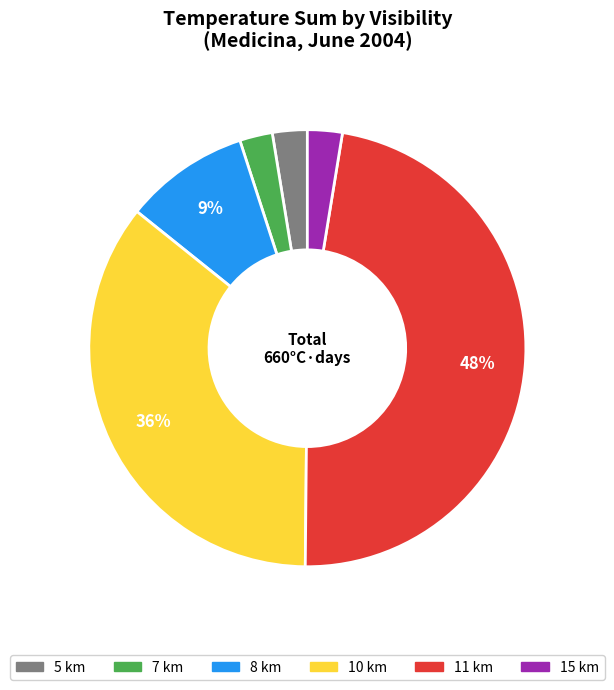

To the nearest percent, what is the average slice percentage?

17%